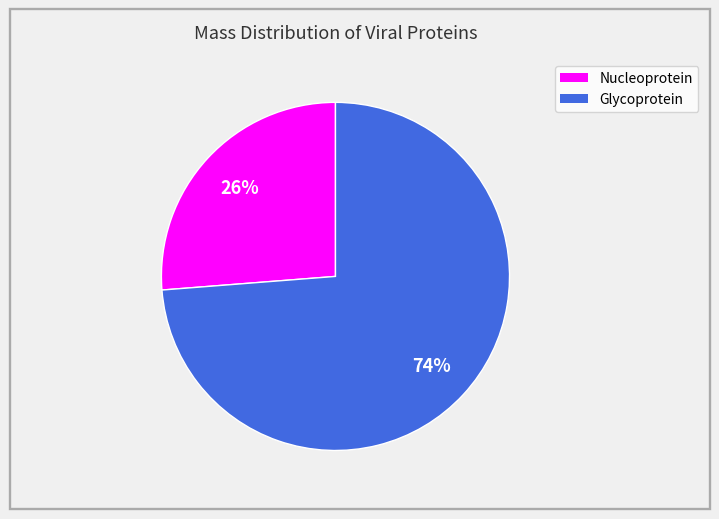

To the nearest percent, what is the difference between the largest and smallest slice percentages?

48%